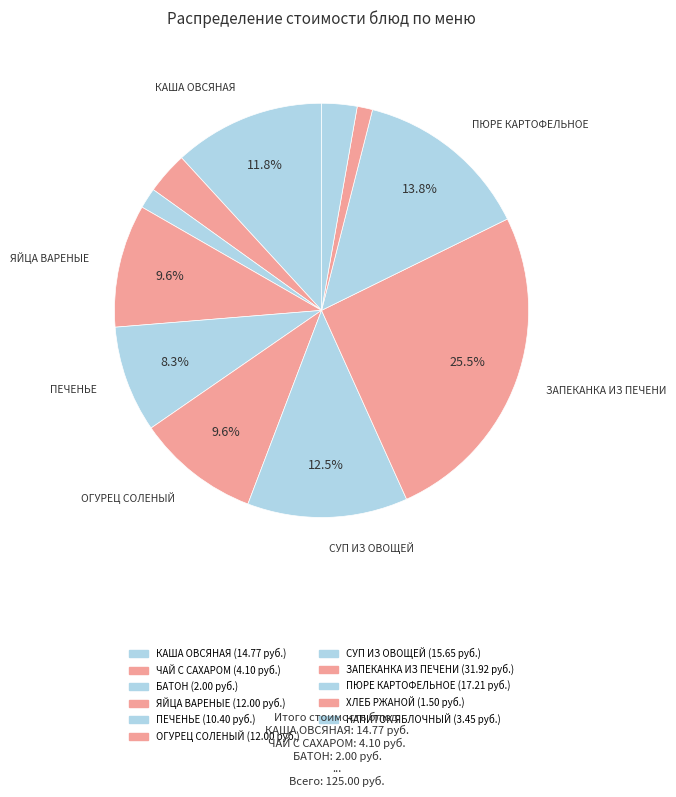

Count the number of slices in the pie.

11